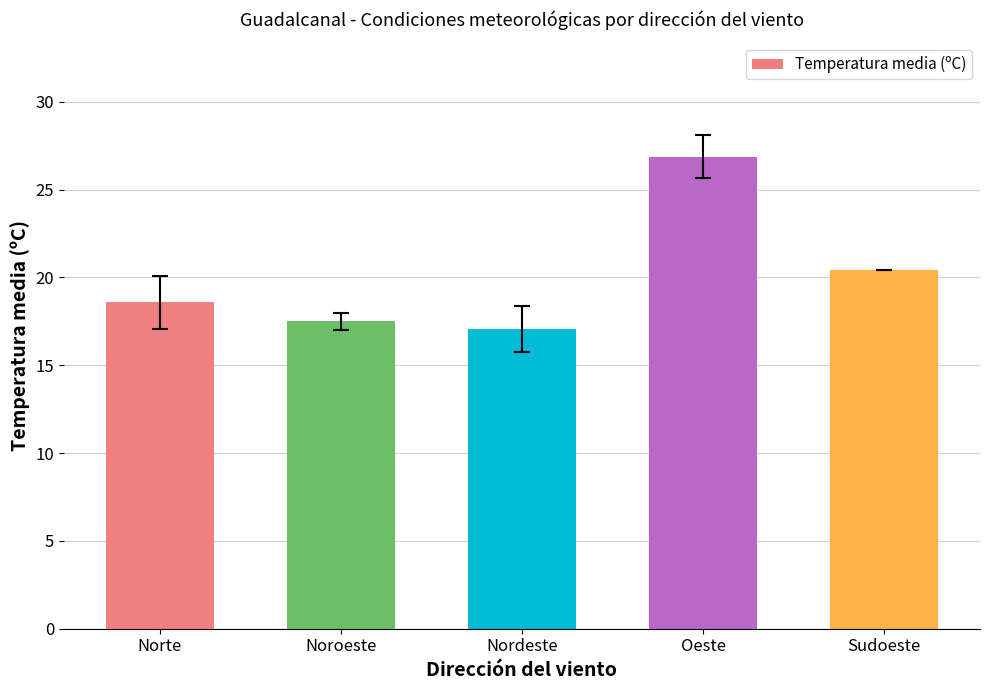

How many categories are shown in the chart?

5